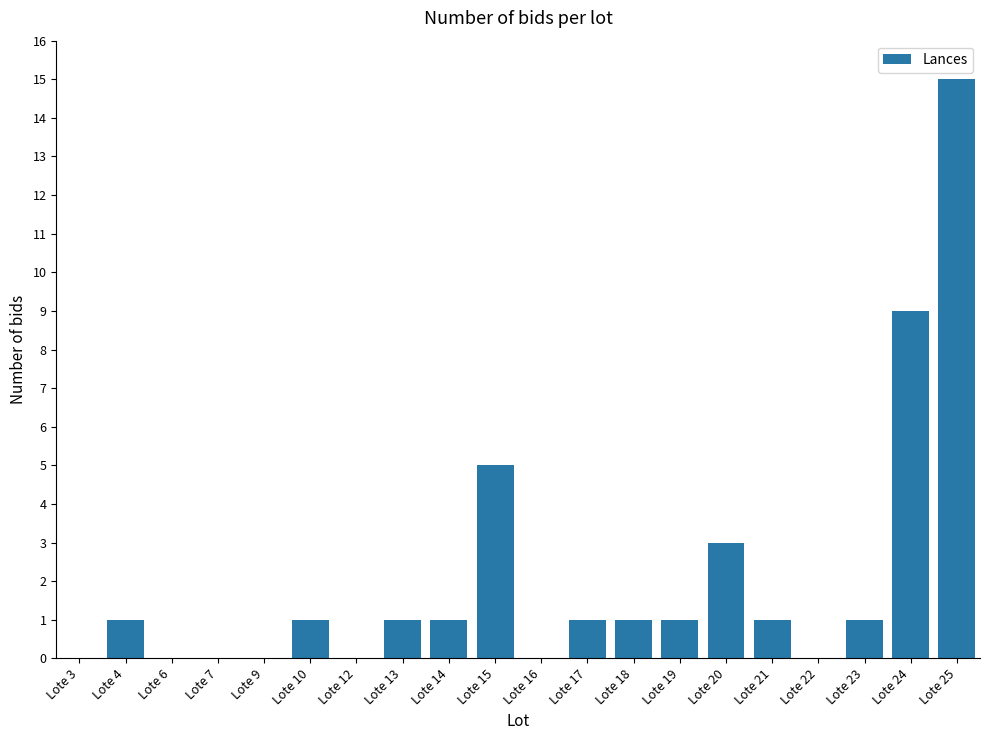

How many data points does each series have?

20